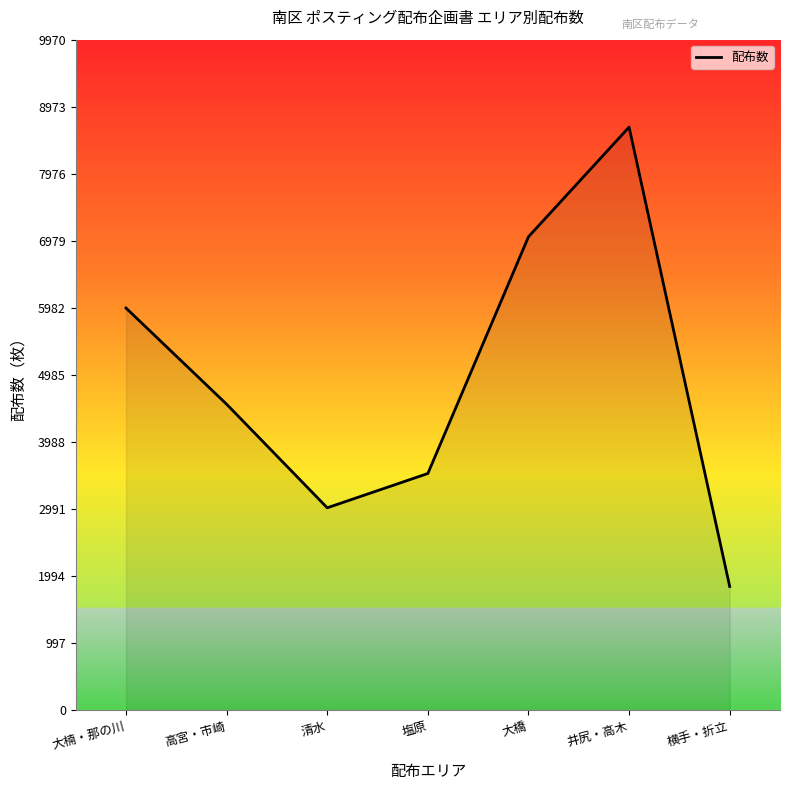

The value at 大橋 is 7040. True or false?

True